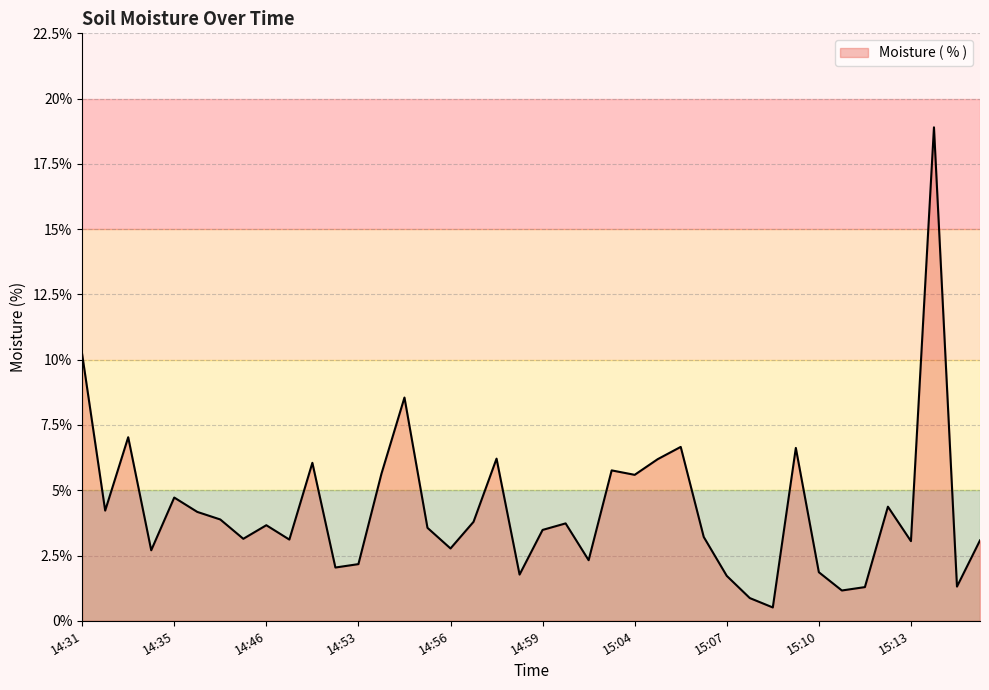

What is the difference between the maximum and minimum values?

18.4